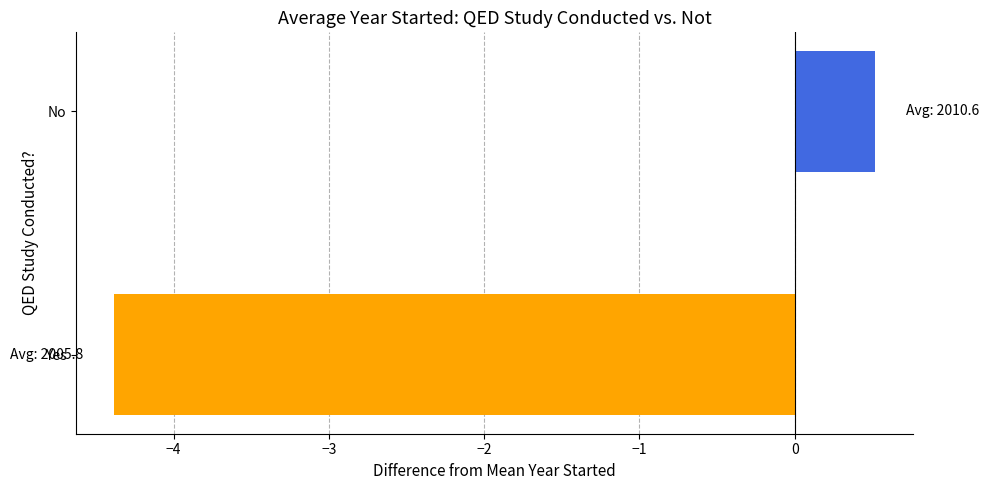

What is the sum of the values at Yes and No?

-3.9